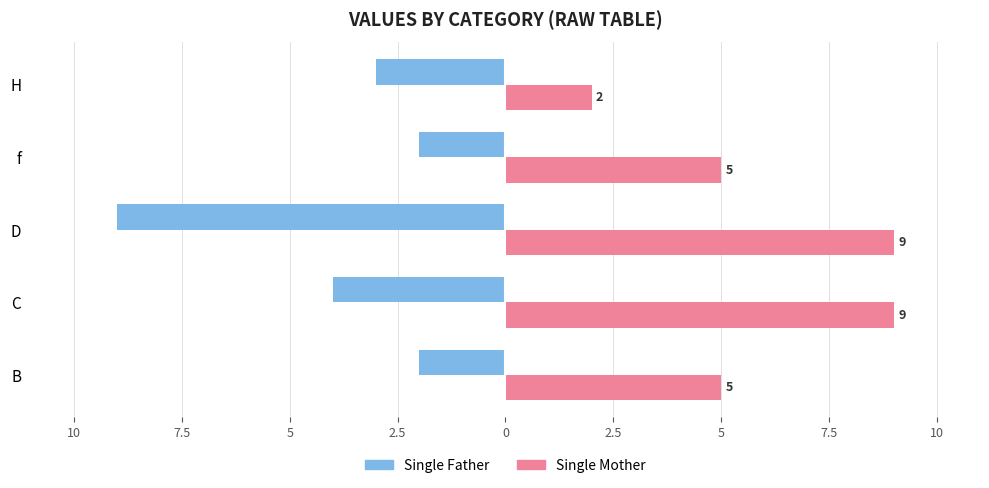

What are all the series names shown in the legend?

Single Father, Single Mother